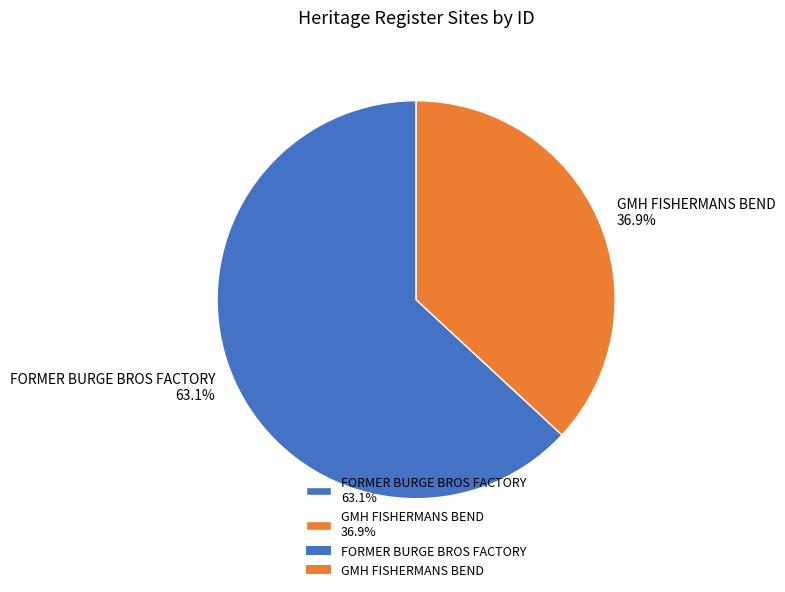

To the nearest percent, what is the difference between the FORMER BURGE BROS FACTORY and GMH FISHERMANS BEND slice percentages?

26%